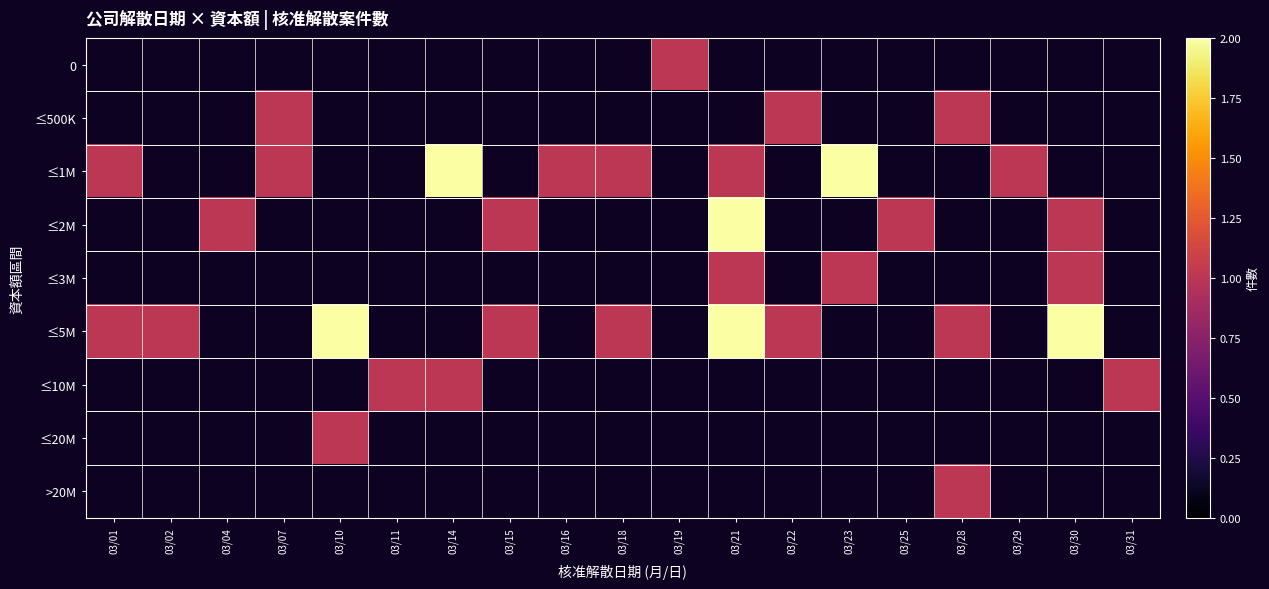

How many values in the ≤5M series exceed 1?

3